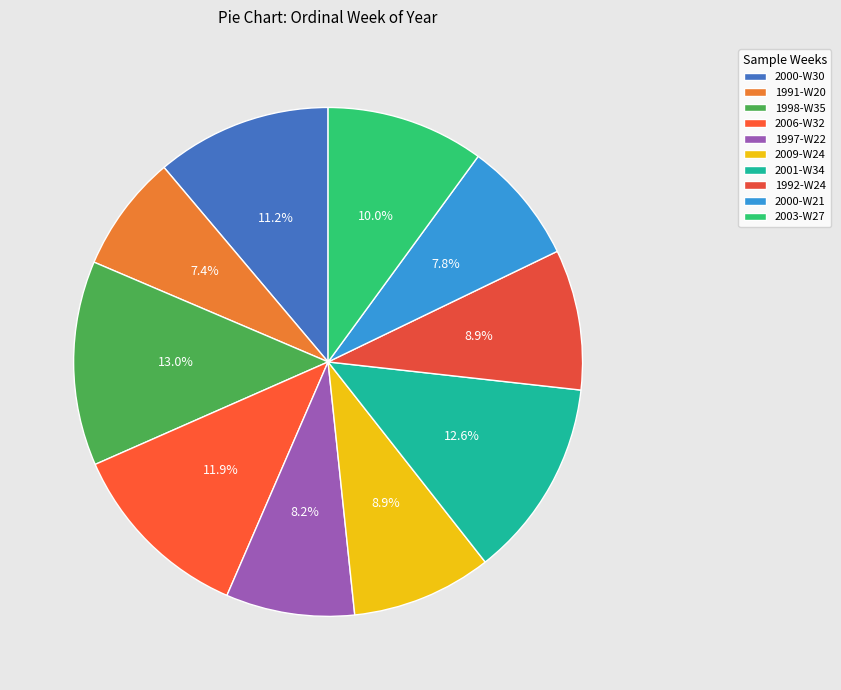

Between 1998-W35 and 2009-W24, which is larger?

1998-W35